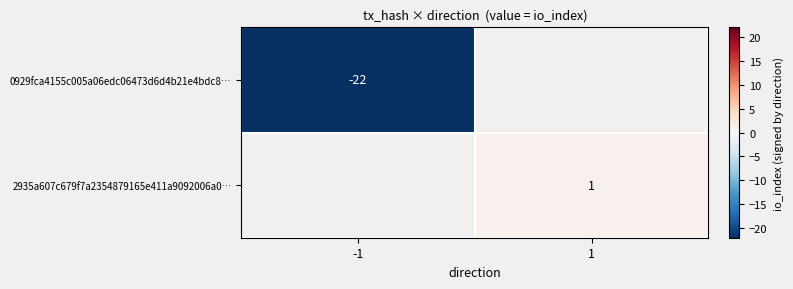

The 2935a607c679f7a2354879165e411a9092006a0… series shows 0 at 1. True or false?

False